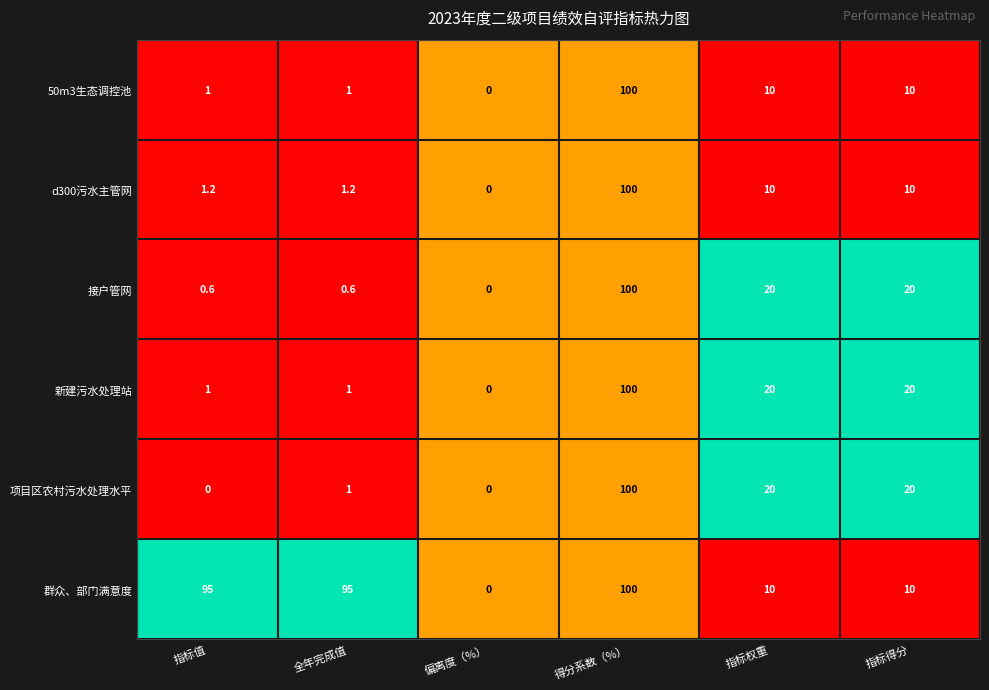

The value of 50m3生态调控池 at 偏离度（%） is 0.0. True or false?

True